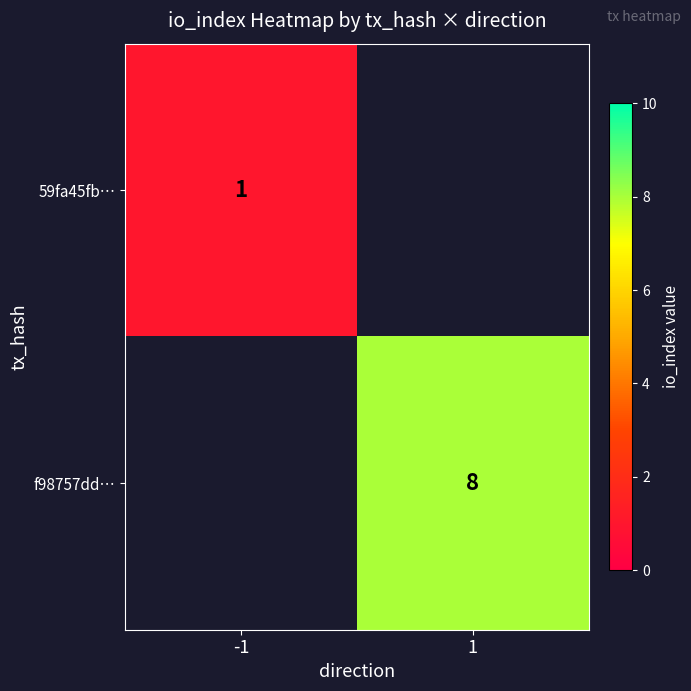

Is it true that f98757dd… equals 2 at 1?

False